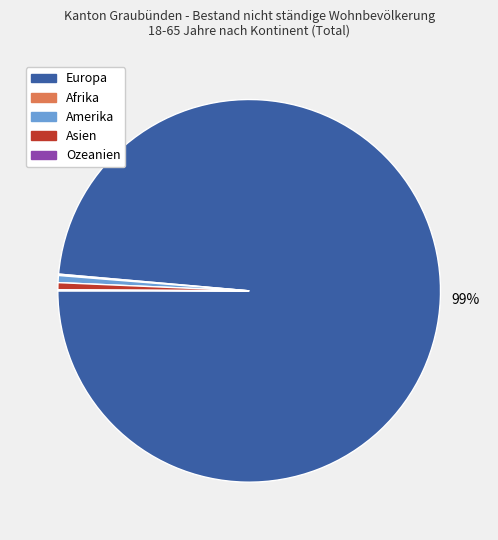

Which has a higher value, Europa or Amerika?

Europa